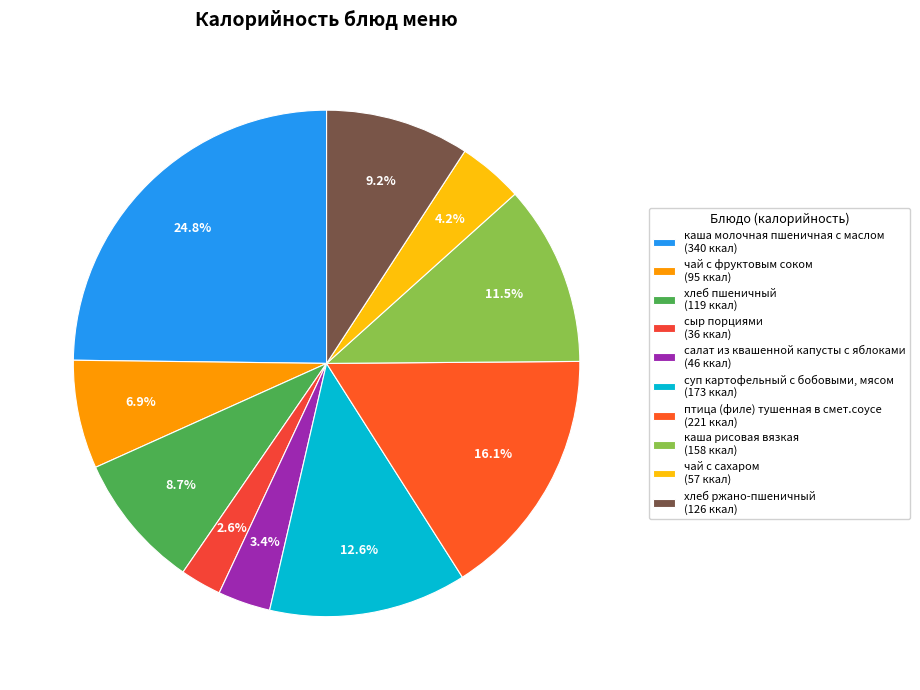

Does чай с фруктовым соком account for over 50% of the chart?

No